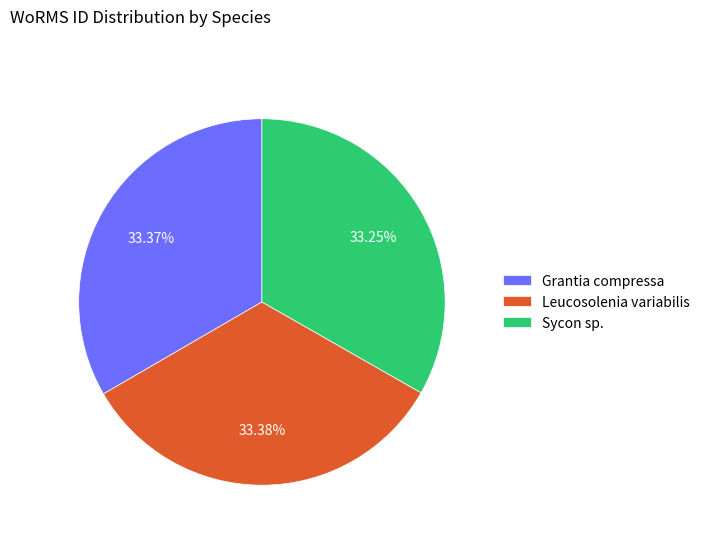

What is the ratio of the value at Grantia compressa to the value at Sycon sp.?

1.0